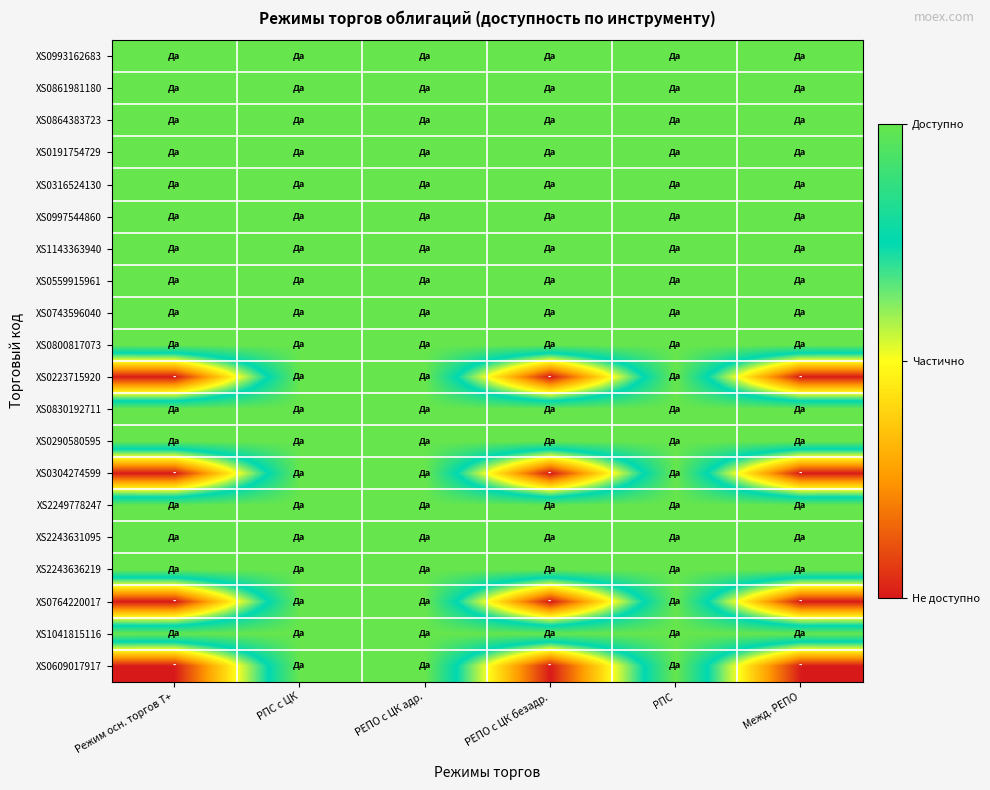

Reading right to left, transcribe all the data shown in this chart.

XS0993162683: Межд. РЕПО=1	РПС=1	РЕПО с ЦК безадр.=1	РЕПО с ЦК адр.=1	РПС с ЦК=1	Режим осн. торгов Т+=1
XS0861981180: Межд. РЕПО=1	РПС=1	РЕПО с ЦК безадр.=1	РЕПО с ЦК адр.=1	РПС с ЦК=1	Режим осн. торгов Т+=1
XS0864383723: Межд. РЕПО=1	РПС=1	РЕПО с ЦК безадр.=1	РЕПО с ЦК адр.=1	РПС с ЦК=1	Режим осн. торгов Т+=1
XS0191754729: Межд. РЕПО=1	РПС=1	РЕПО с ЦК безадр.=1	РЕПО с ЦК адр.=1	РПС с ЦК=1	Режим осн. торгов Т+=1
XS0316524130: Межд. РЕПО=1	РПС=1	РЕПО с ЦК безадр.=1	РЕПО с ЦК адр.=1	РПС с ЦК=1	Режим осн. торгов Т+=1
XS0997544860: Межд. РЕПО=1	РПС=1	РЕПО с ЦК безадр.=1	РЕПО с ЦК адр.=1	РПС с ЦК=1	Режим осн. торгов Т+=1
XS1143363940: Межд. РЕПО=1	РПС=1	РЕПО с ЦК безадр.=1	РЕПО с ЦК адр.=1	РПС с ЦК=1	Режим осн. торгов Т+=1
XS0559915961: Межд. РЕПО=1	РПС=1	РЕПО с ЦК безадр.=1	РЕПО с ЦК адр.=1	РПС с ЦК=1	Режим осн. торгов Т+=1
XS0743596040: Межд. РЕПО=1	РПС=1	РЕПО с ЦК безадр.=1	РЕПО с ЦК адр.=1	РПС с ЦК=1	Режим осн. торгов Т+=1
XS0800817073: Межд. РЕПО=1	РПС=1	РЕПО с ЦК безадр.=1	РЕПО с ЦК адр.=1	РПС с ЦК=1	Режим осн. торгов Т+=1
XS0223715920: Межд. РЕПО=0	РПС=1	РЕПО с ЦК безадр.=0	РЕПО с ЦК адр.=1	РПС с ЦК=1	Режим осн. торгов Т+=0
XS0830192711: Межд. РЕПО=1	РПС=1	РЕПО с ЦК безадр.=1	РЕПО с ЦК адр.=1	РПС с ЦК=1	Режим осн. торгов Т+=1
XS0290580595: Межд. РЕПО=1	РПС=1	РЕПО с ЦК безадр.=1	РЕПО с ЦК адр.=1	РПС с ЦК=1	Режим осн. торгов Т+=1
XS0304274599: Межд. РЕПО=0	РПС=1	РЕПО с ЦК безадр.=0	РЕПО с ЦК адр.=1	РПС с ЦК=1	Режим осн. торгов Т+=0
XS2249778247: Межд. РЕПО=1	РПС=1	РЕПО с ЦК безадр.=1	РЕПО с ЦК адр.=1	РПС с ЦК=1	Режим осн. торгов Т+=1
XS2243631095: Межд. РЕПО=1	РПС=1	РЕПО с ЦК безадр.=1	РЕПО с ЦК адр.=1	РПС с ЦК=1	Режим осн. торгов Т+=1
XS2243636219: Межд. РЕПО=1	РПС=1	РЕПО с ЦК безадр.=1	РЕПО с ЦК адр.=1	РПС с ЦК=1	Режим осн. торгов Т+=1
XS0764220017: Межд. РЕПО=0	РПС=1	РЕПО с ЦК безадр.=0	РЕПО с ЦК адр.=1	РПС с ЦК=1	Режим осн. торгов Т+=0
XS1041815116: Межд. РЕПО=1	РПС=1	РЕПО с ЦК безадр.=1	РЕПО с ЦК адр.=1	РПС с ЦК=1	Режим осн. торгов Т+=1
XS0609017917: Межд. РЕПО=0	РПС=1	РЕПО с ЦК безадр.=0	РЕПО с ЦК адр.=1	РПС с ЦК=1	Режим осн. торгов Т+=0